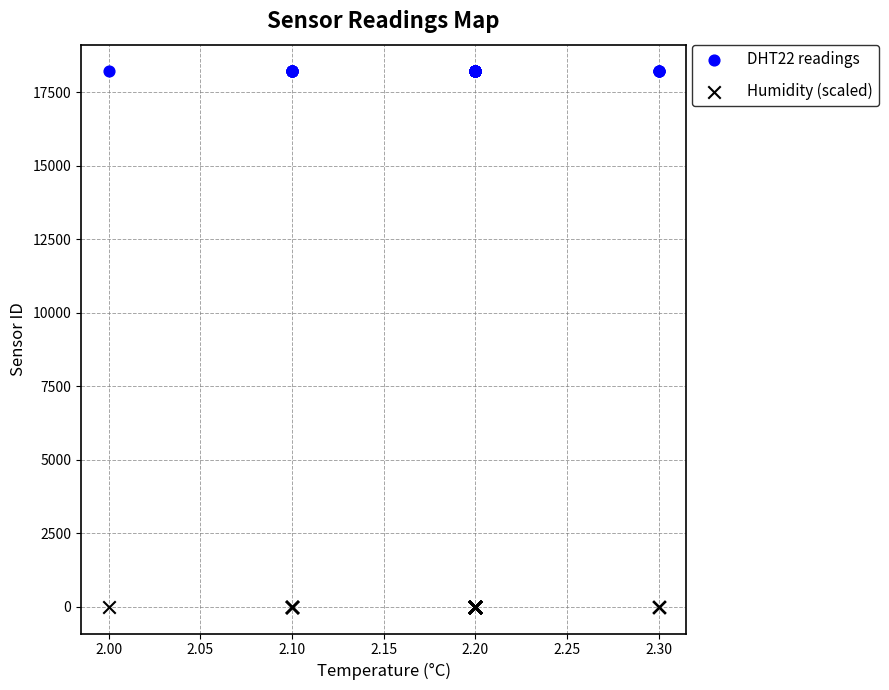

What are all the series names shown in the legend?

DHT22 readings, Humidity (scaled)